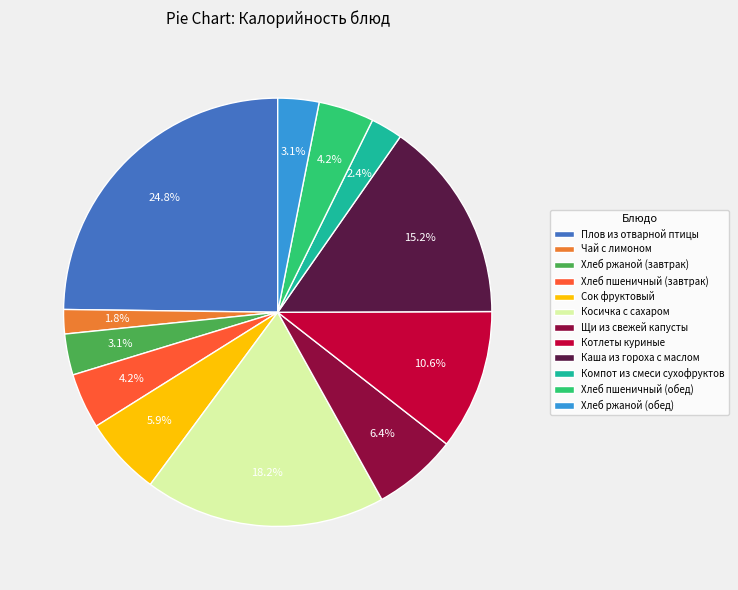

What is the ratio of the value at Щи из свежей капусты to the value at Плов из отварной птицы?

0.3